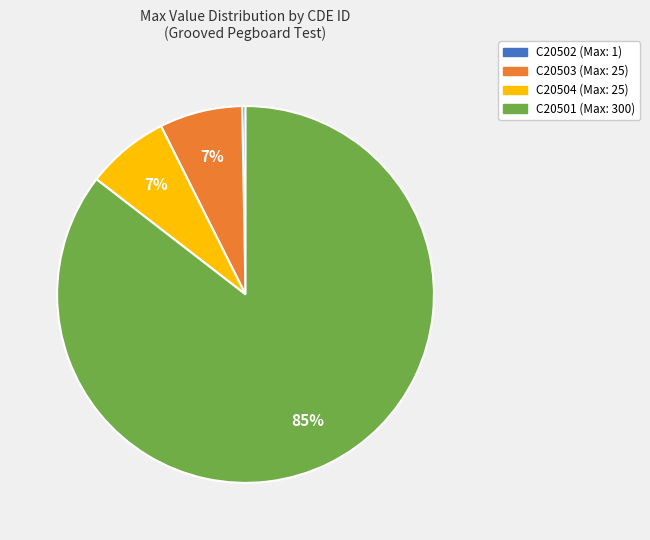

To the nearest percent, what is the average slice percentage?

25%